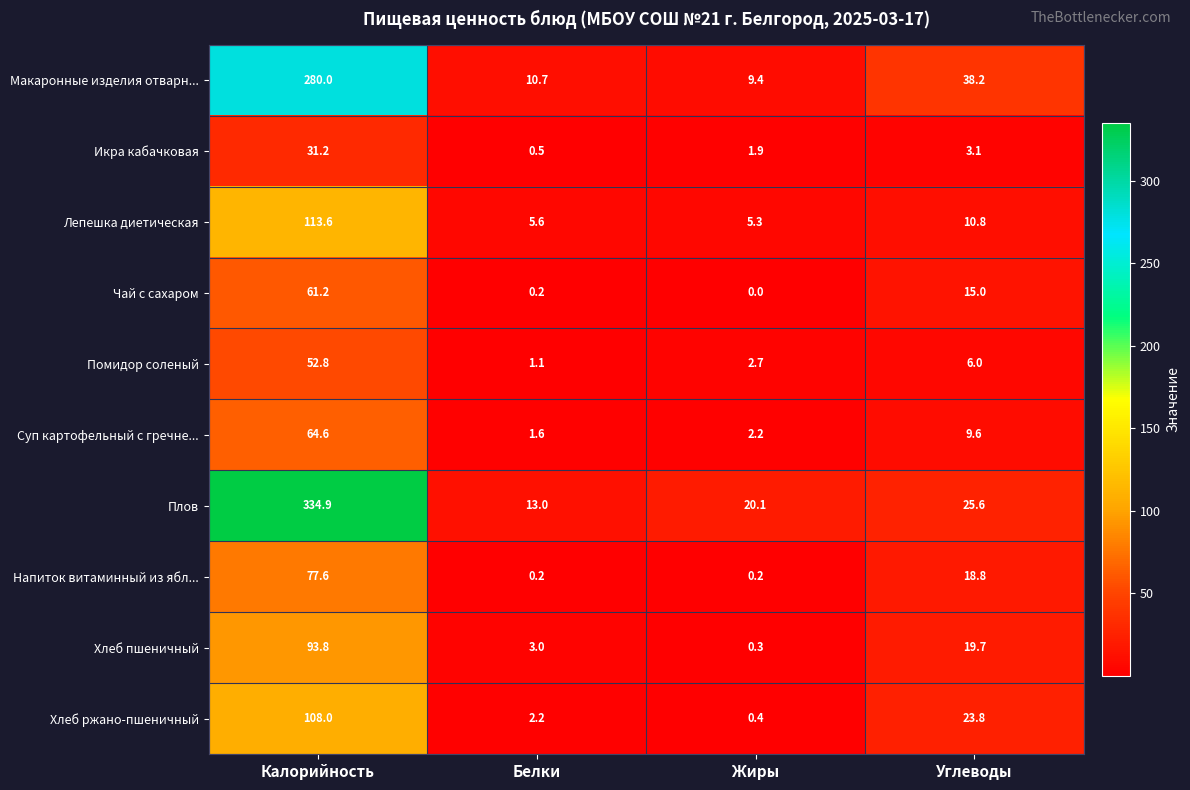

Which series has the widest spread of values?

Плов